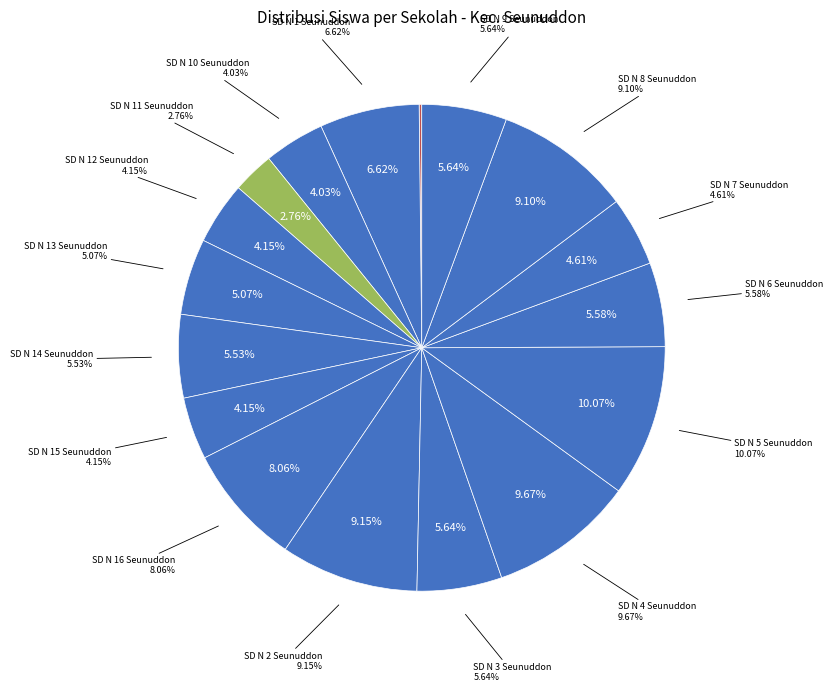

To the nearest percent, what is the combined percentage of SD NEGERI 13 SEUNUDDON and SD NEGERI 6 SEUNUDDON?

11%